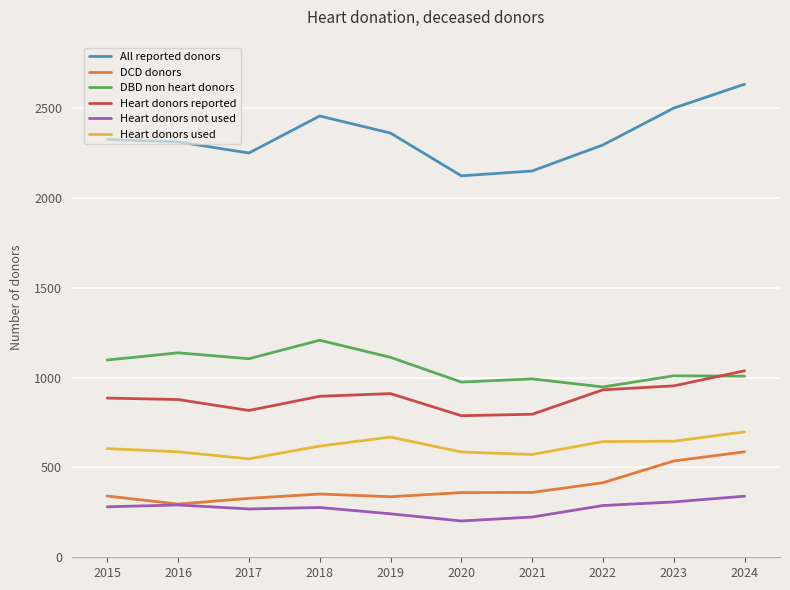

True or false: Heart donors reported and Heart donors used cross at least once.

False